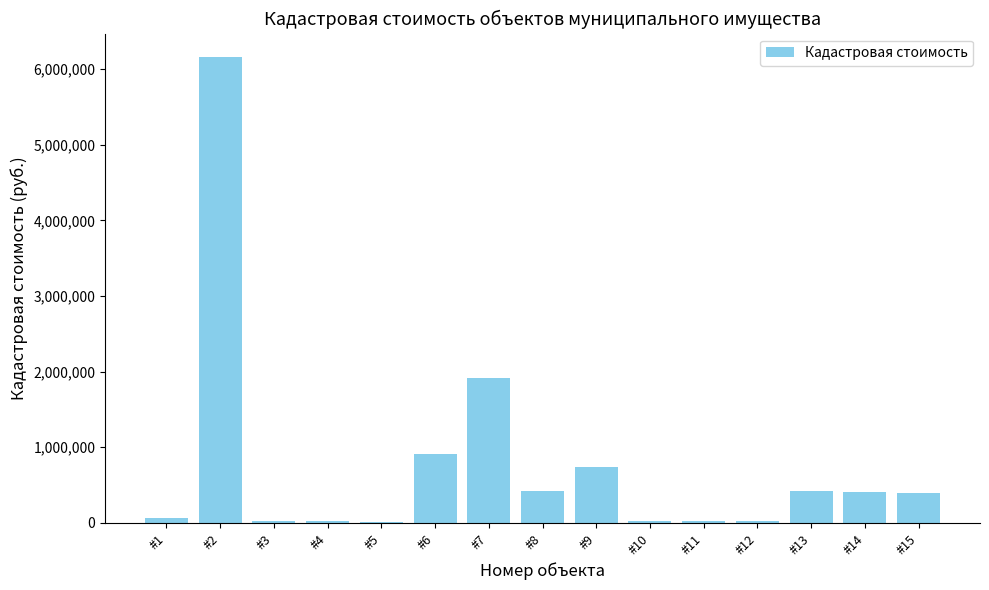

What is the sum of all values?

11574999.6